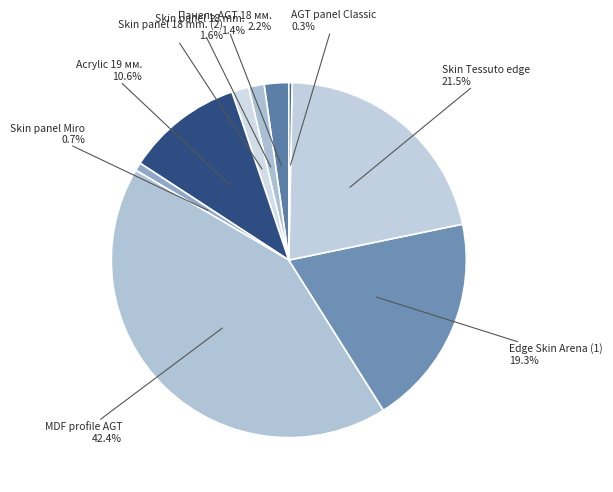

To the nearest percent, what is the average slice percentage?

11%